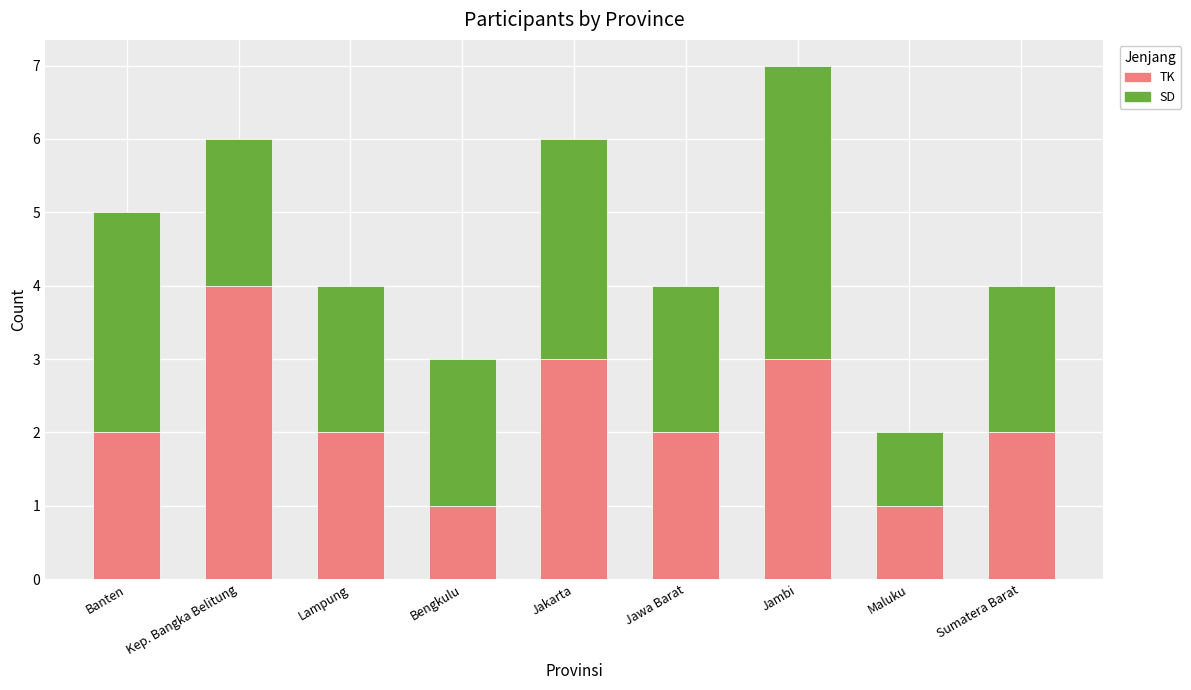

What is the maximum value for TK?

4